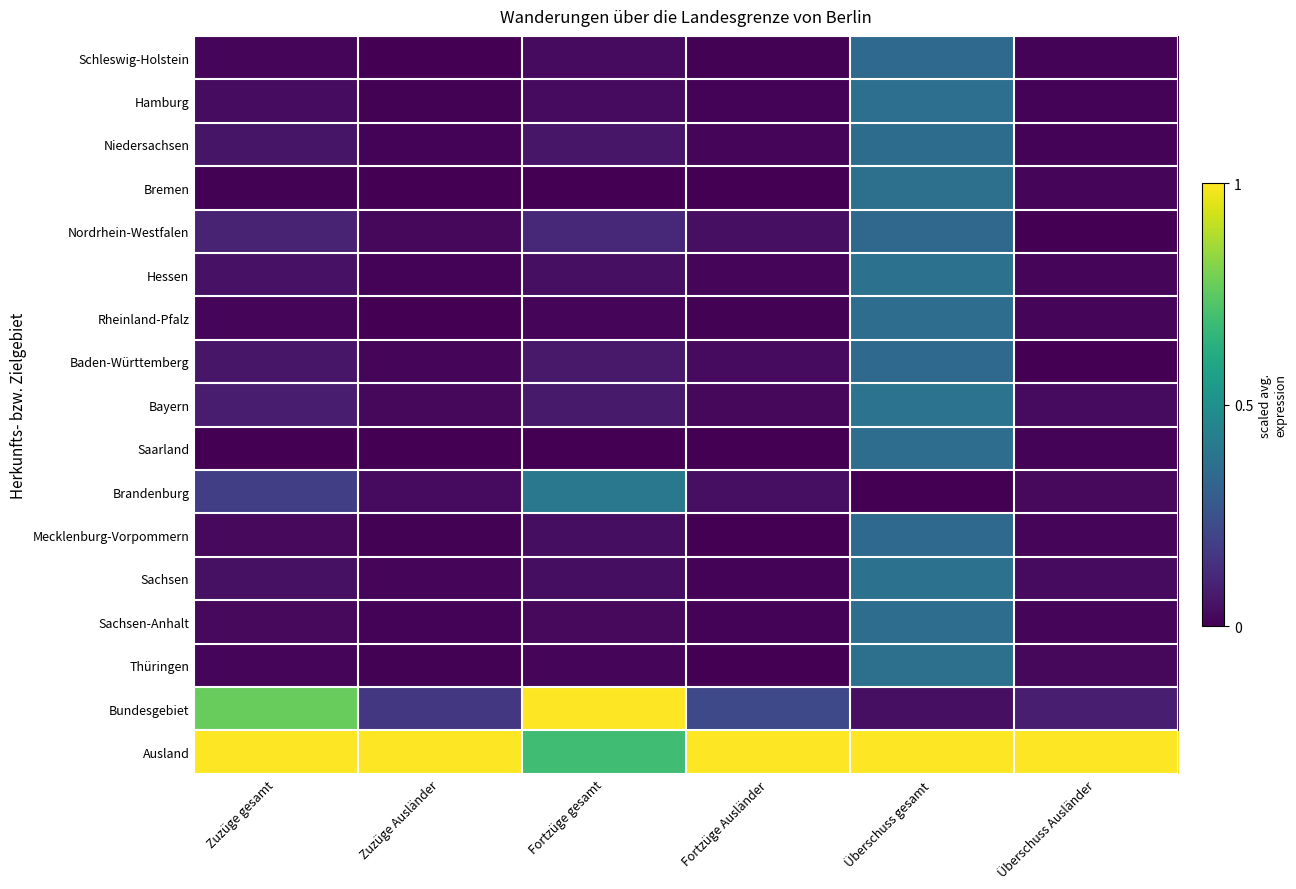

Reading right to left, what are all the values shown in this chart?

Schleswig-Holstein: Überschuss Ausländer=0.0	Überschuss gesamt=0.3	Fortzüge Ausländer=0.0	Fortzüge gesamt=0.0	Zuzüge Ausländer=0.0	Zuzüge gesamt=0.0
Hamburg: Überschuss Ausländer=0.0	Überschuss gesamt=0.4	Fortzüge Ausländer=0.0	Fortzüge gesamt=0.0	Zuzüge Ausländer=0.0	Zuzüge gesamt=0.0
Niedersachsen: Überschuss Ausländer=0.0	Überschuss gesamt=0.4	Fortzüge Ausländer=0.0	Fortzüge gesamt=0.1	Zuzüge Ausländer=0.0	Zuzüge gesamt=0.1
Bremen: Überschuss Ausländer=0.0	Überschuss gesamt=0.4	Fortzüge Ausländer=0.0	Fortzüge gesamt=0.0	Zuzüge Ausländer=0.0	Zuzüge gesamt=0.0
Nordrhein-Westfalen: Überschuss Ausländer=0.0	Überschuss gesamt=0.3	Fortzüge Ausländer=0.0	Fortzüge gesamt=0.1	Zuzüge Ausländer=0.0	Zuzüge gesamt=0.1
Hessen: Überschuss Ausländer=0.0	Überschuss gesamt=0.4	Fortzüge Ausländer=0.0	Fortzüge gesamt=0.0	Zuzüge Ausländer=0.0	Zuzüge gesamt=0.0
Rheinland-Pfalz: Überschuss Ausländer=0.0	Überschuss gesamt=0.4	Fortzüge Ausländer=0.0	Fortzüge gesamt=0.0	Zuzüge Ausländer=0.0	Zuzüge gesamt=0.0
Baden-Württemberg: Überschuss Ausländer=0.0	Überschuss gesamt=0.3	Fortzüge Ausländer=0.0	Fortzüge gesamt=0.1	Zuzüge Ausländer=0.0	Zuzüge gesamt=0.1
Bayern: Überschuss Ausländer=0.0	Überschuss gesamt=0.4	Fortzüge Ausländer=0.0	Fortzüge gesamt=0.1	Zuzüge Ausländer=0.0	Zuzüge gesamt=0.1
Saarland: Überschuss Ausländer=0.0	Überschuss gesamt=0.4	Fortzüge Ausländer=0.0	Fortzüge gesamt=0.0	Zuzüge Ausländer=0.0	Zuzüge gesamt=0.0
Brandenburg: Überschuss Ausländer=0.0	Überschuss gesamt=0.0	Fortzüge Ausländer=0.0	Fortzüge gesamt=0.4	Zuzüge Ausländer=0.0	Zuzüge gesamt=0.2
Mecklenburg-Vorpommern: Überschuss Ausländer=0.0	Überschuss gesamt=0.3	Fortzüge Ausländer=0.0	Fortzüge gesamt=0.0	Zuzüge Ausländer=0.0	Zuzüge gesamt=0.0
Sachsen: Überschuss Ausländer=0.0	Überschuss gesamt=0.4	Fortzüge Ausländer=0.0	Fortzüge gesamt=0.0	Zuzüge Ausländer=0.0	Zuzüge gesamt=0.0
Sachsen-Anhalt: Überschuss Ausländer=0.0	Überschuss gesamt=0.4	Fortzüge Ausländer=0.0	Fortzüge gesamt=0.0	Zuzüge Ausländer=0.0	Zuzüge gesamt=0.0
Thüringen: Überschuss Ausländer=0.0	Überschuss gesamt=0.4	Fortzüge Ausländer=0.0	Fortzüge gesamt=0.0	Zuzüge Ausländer=0.0	Zuzüge gesamt=0.0
Bundesgebiet: Überschuss Ausländer=0.1	Überschuss gesamt=0.0	Fortzüge Ausländer=0.2	Fortzüge gesamt=1.0	Zuzüge Ausländer=0.2	Zuzüge gesamt=0.8
Ausland: Überschuss Ausländer=1.0	Überschuss gesamt=1.0	Fortzüge Ausländer=1.0	Fortzüge gesamt=0.7	Zuzüge Ausländer=1.0	Zuzüge gesamt=1.0